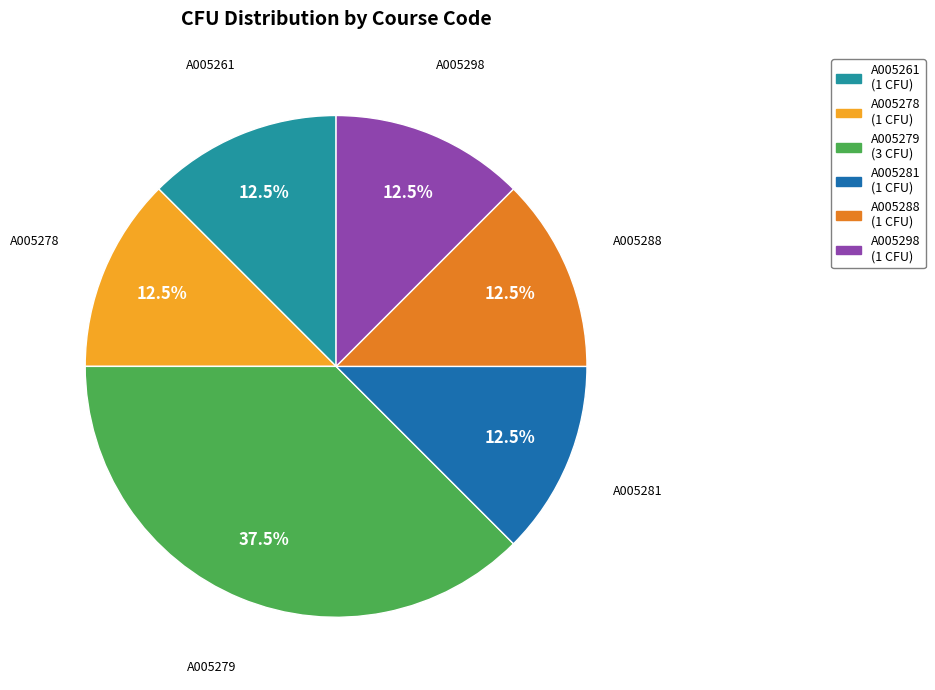

What is the total percentage of A005278 and A005279?

50.0%